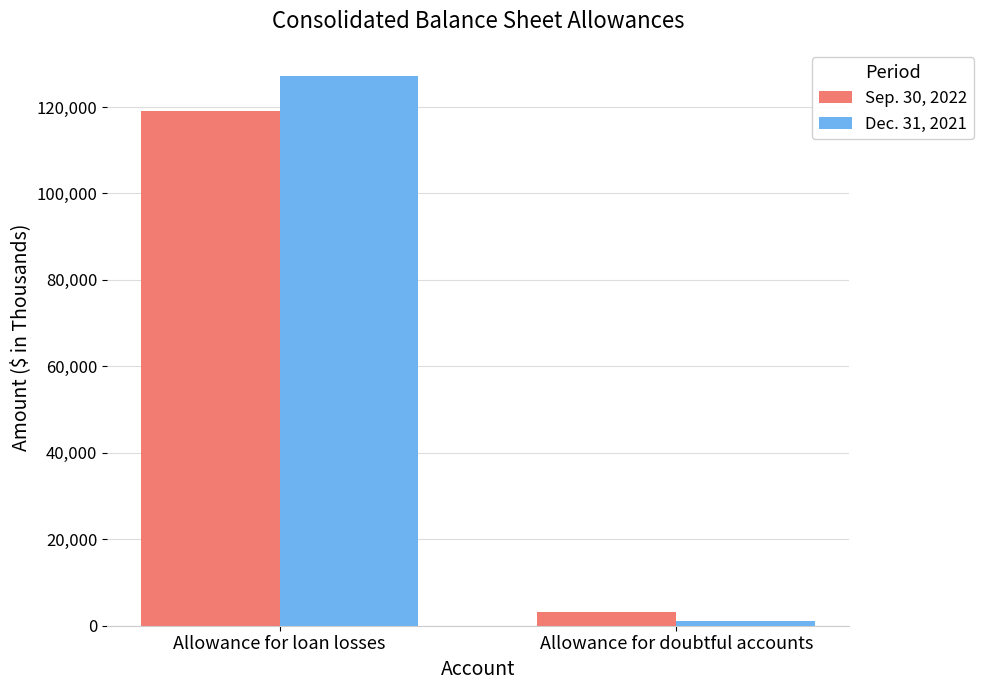

What is the difference between the Sep. 30, 2022 values at Allowance for loan losses and Allowance for doubtful accounts?

115862